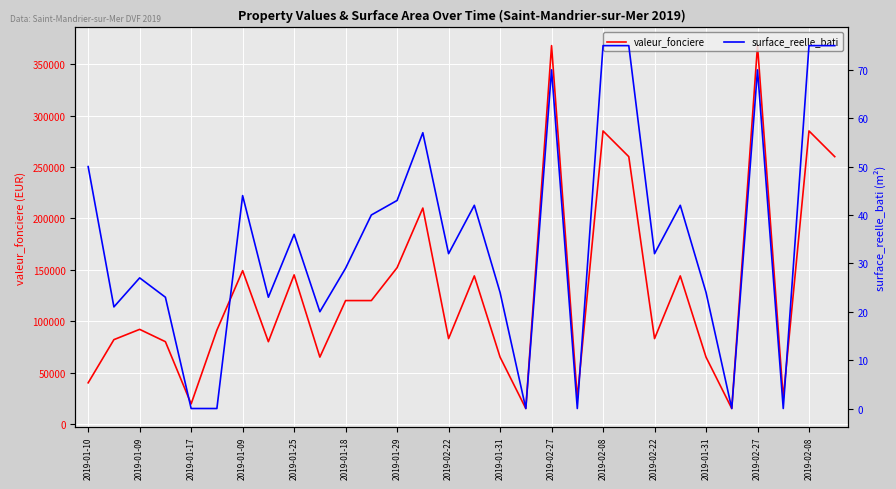

At 2019-01-18, list the series in order from smallest to largest.

surface_reelle_bati, valeur_fonciere